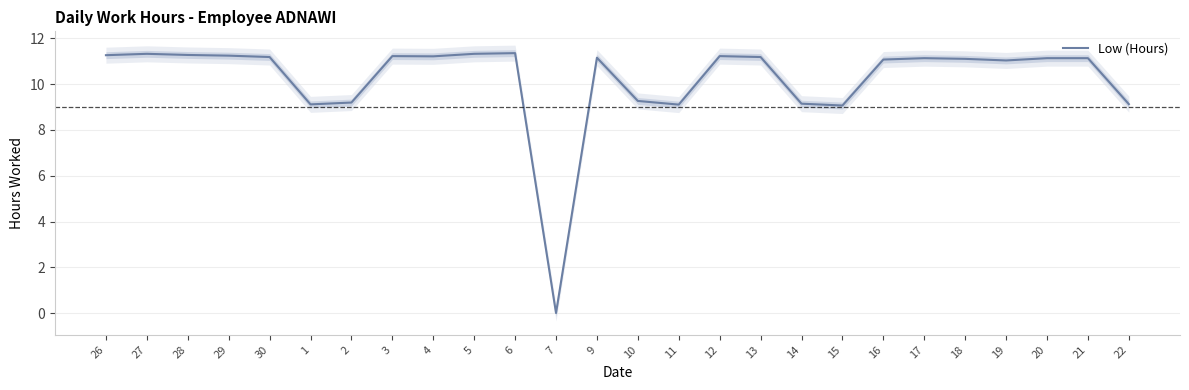

What is the label of the 12th point from the left?

7